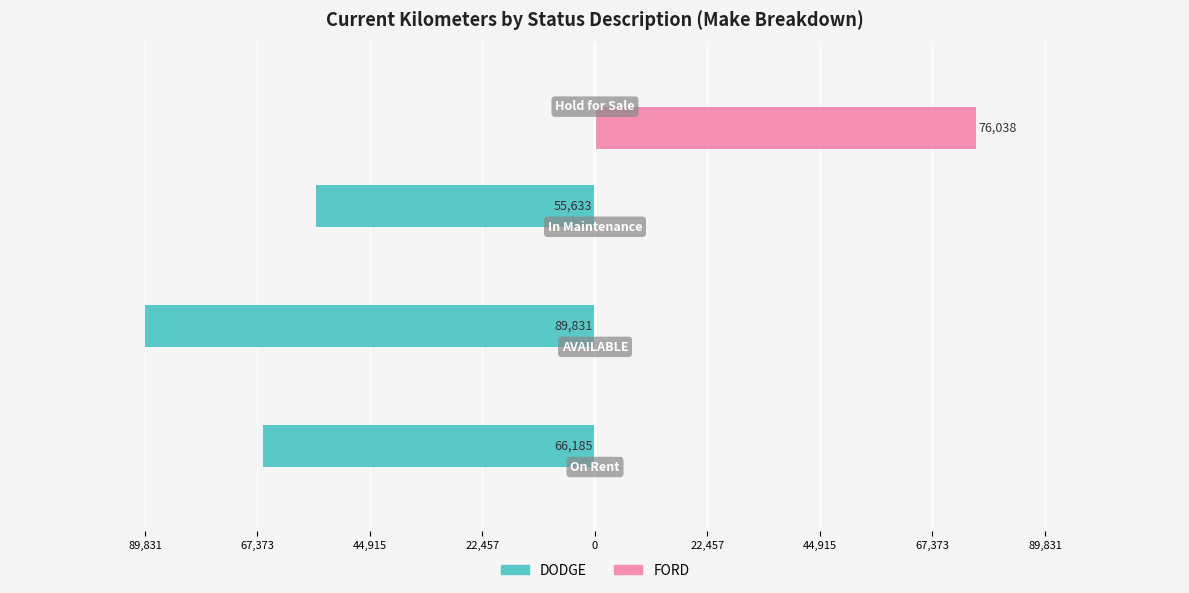

Reading left to right, transcribe all the data shown in this chart.

DODGE: -66185	-89831	-55633	0
FORD: 0	0	0	76038